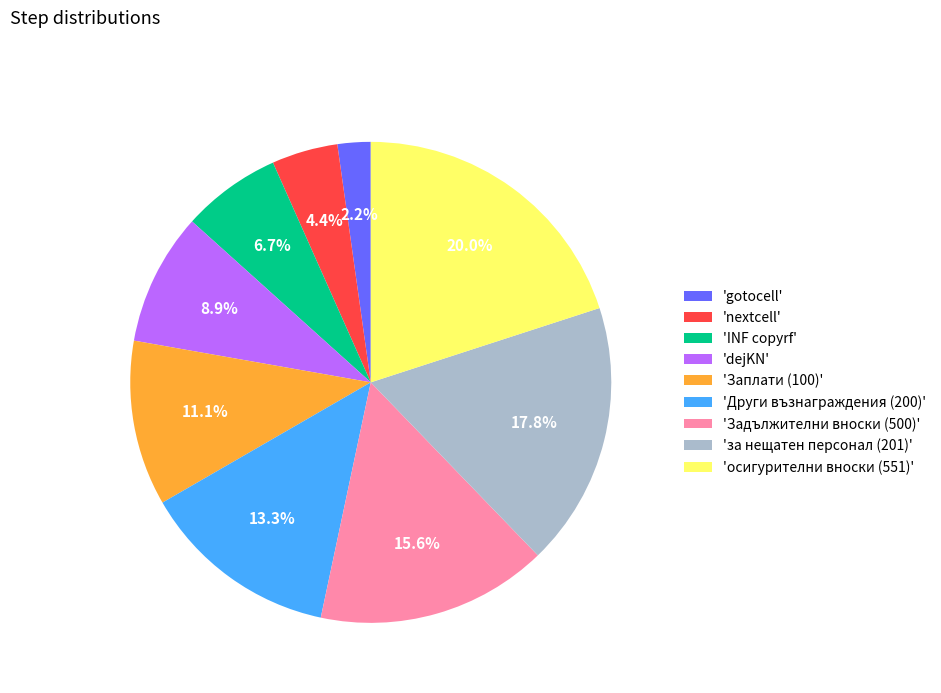

Approximately how many times larger is the value at 'dejKN' compared to 'осигурителни вноски (551)'?

0.4